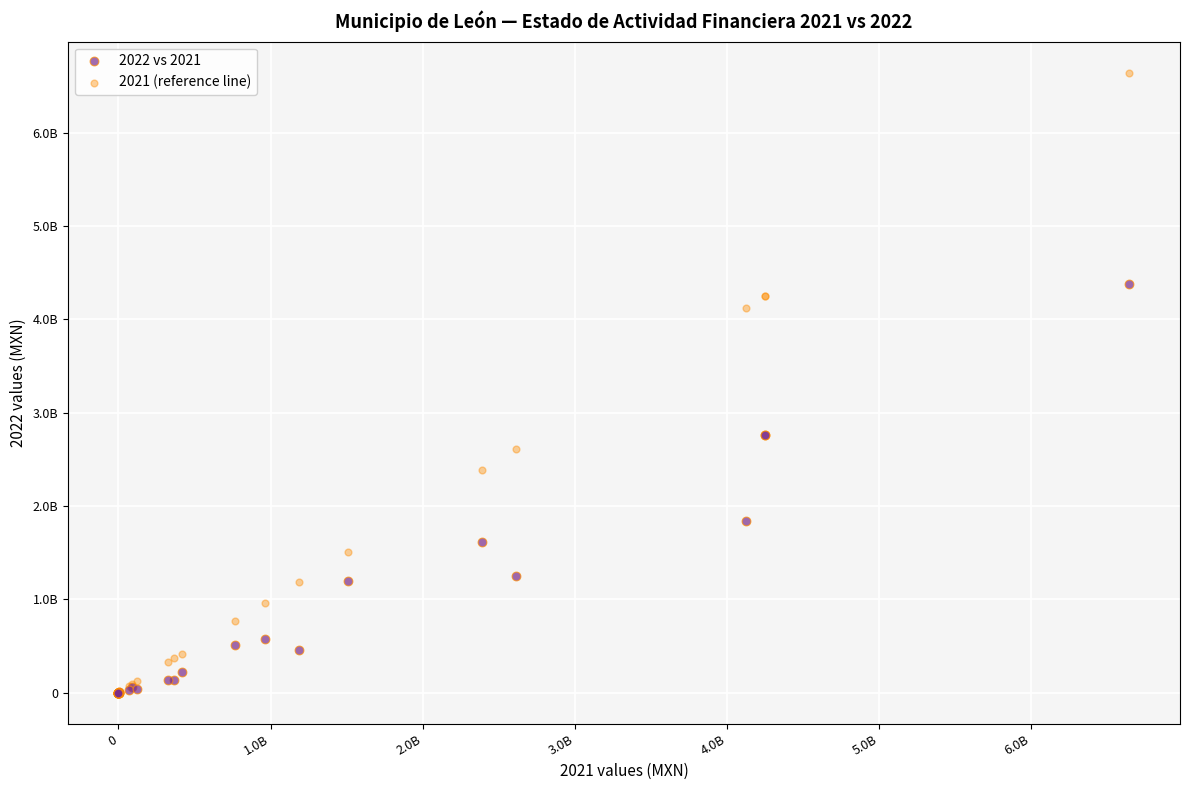

Which series has the largest Y range (max minus min)?

2021 (reference line)